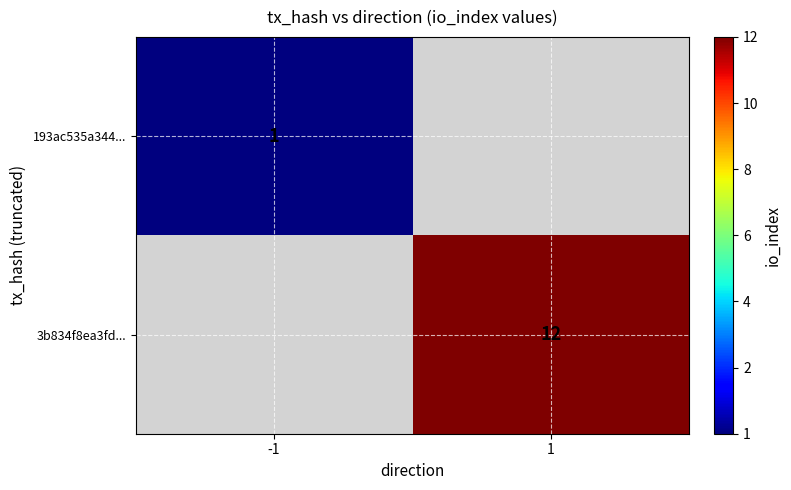

What is the minimum value shown in the chart?

1.0